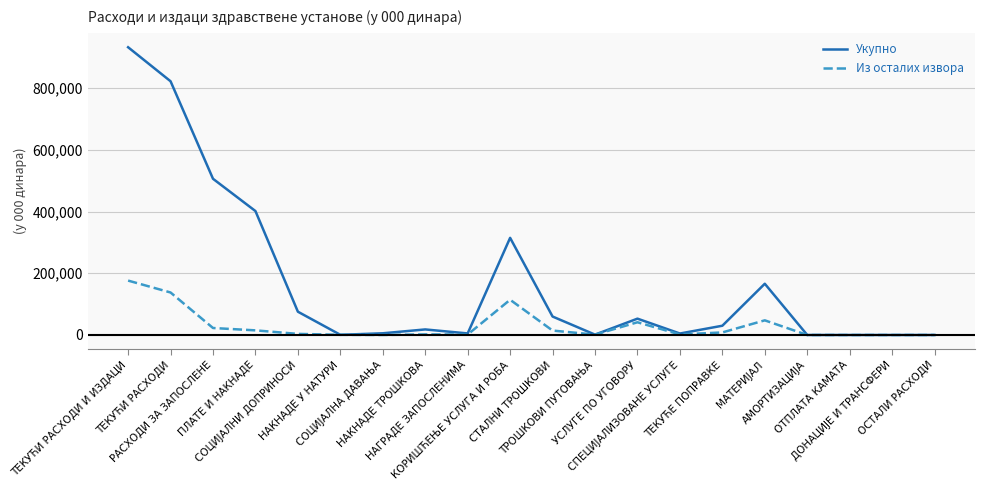

What is the maximum value for Укупно?

932543